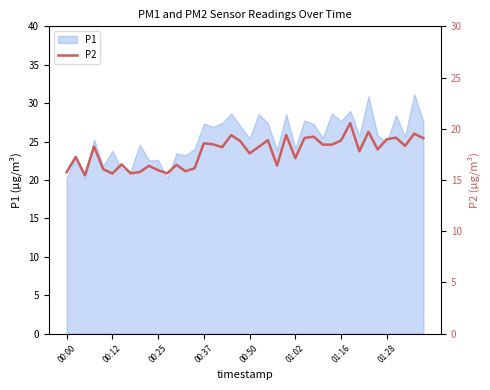

The chart shows a value of 5.8 at 01:16. True or false?

False